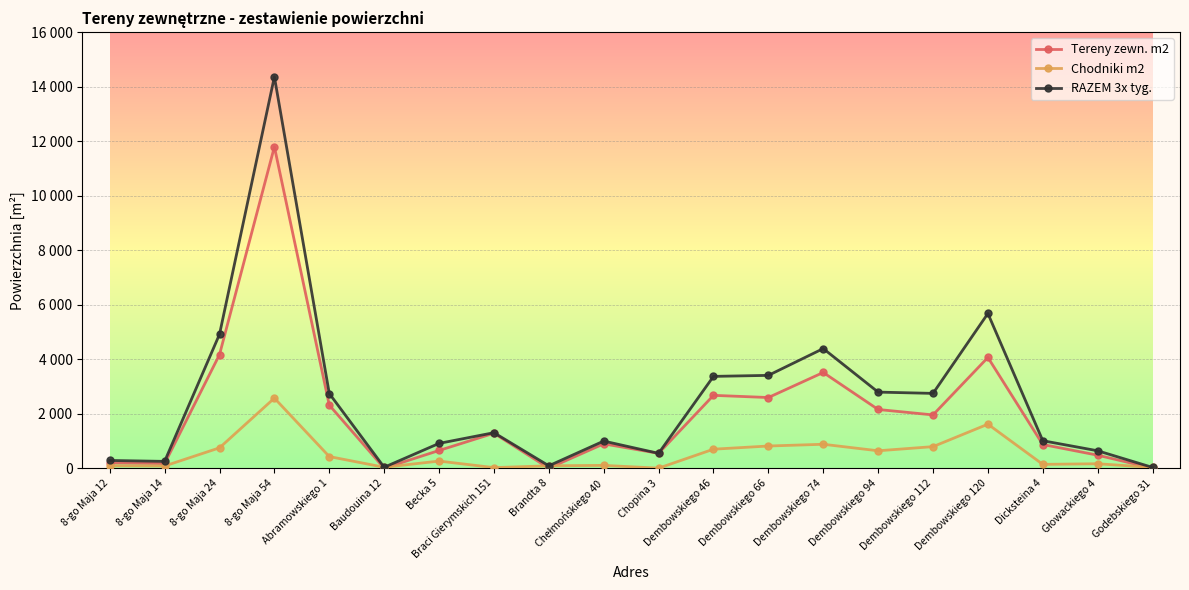

What are all the series names shown in the legend?

Tereny zewn. m2, Chodniki m2, RAZEM 3x tyg.